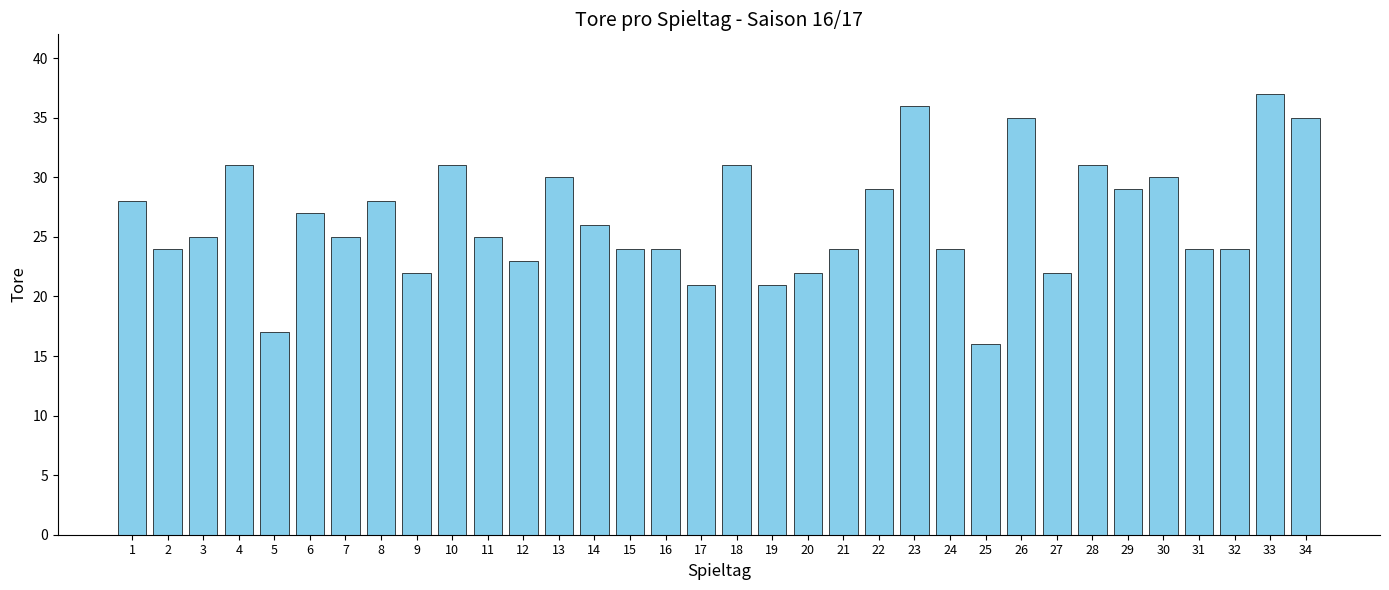

What is the value of the 5th bar from the left?

17